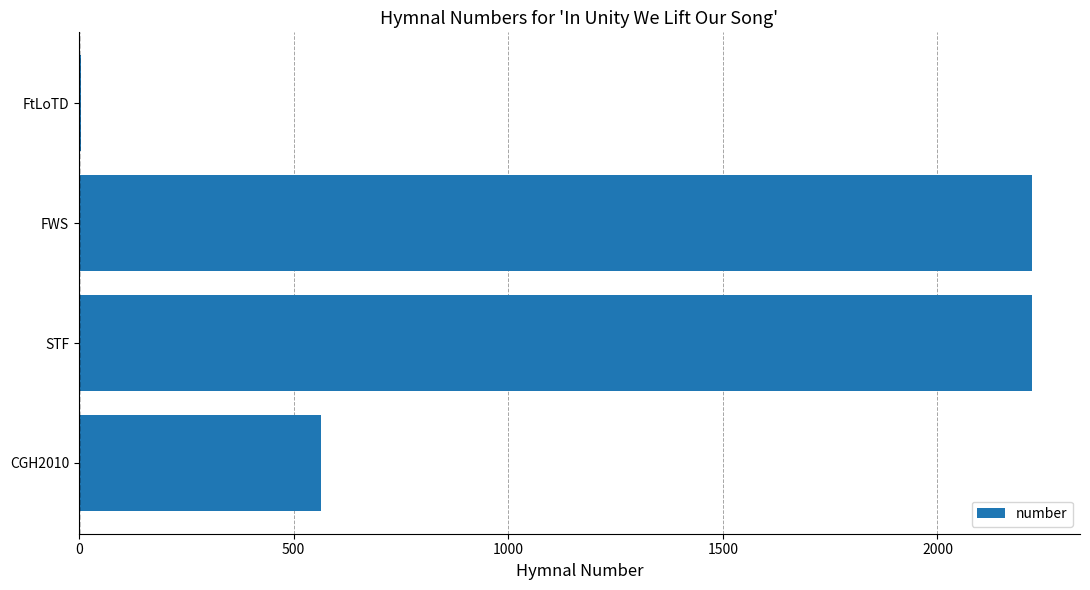

Are the bars horizontal?

Yes